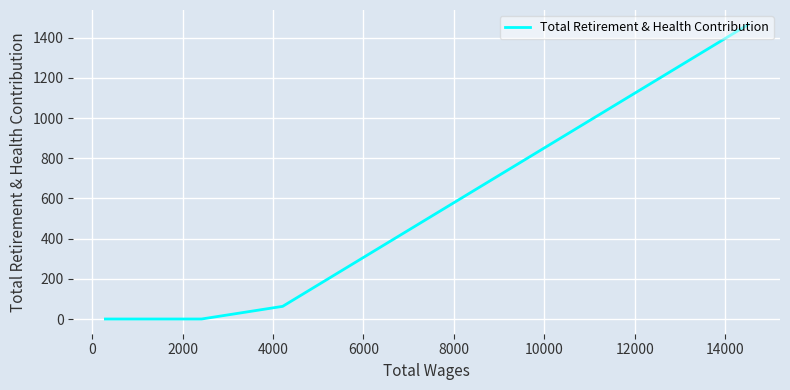

Count the number of data series in this chart.

1